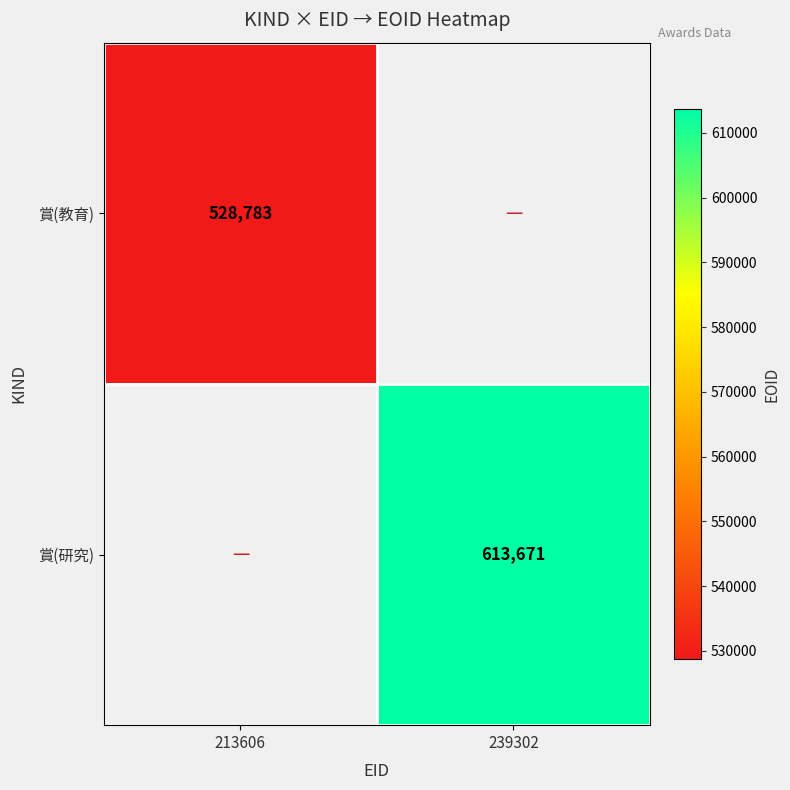

The value of 賞(教育) at 213606 is 298264. True or false?

False